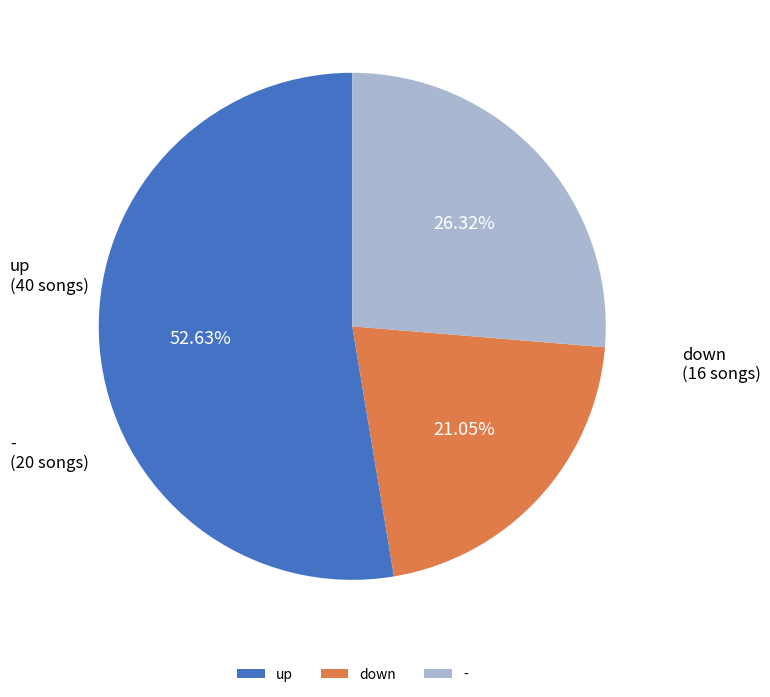

Combined, do up and down account for over 50%?

Yes